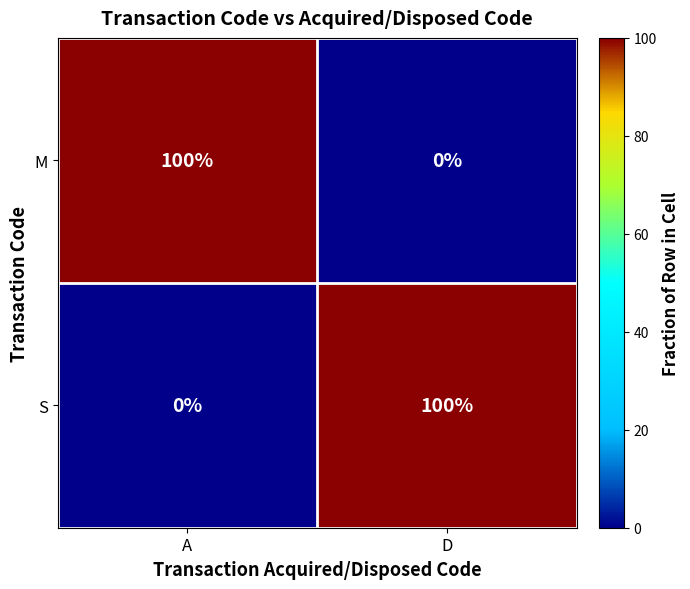

Reading left to right, what are all the values shown in this chart?

M: A=100	D=0
S: A=0	D=100